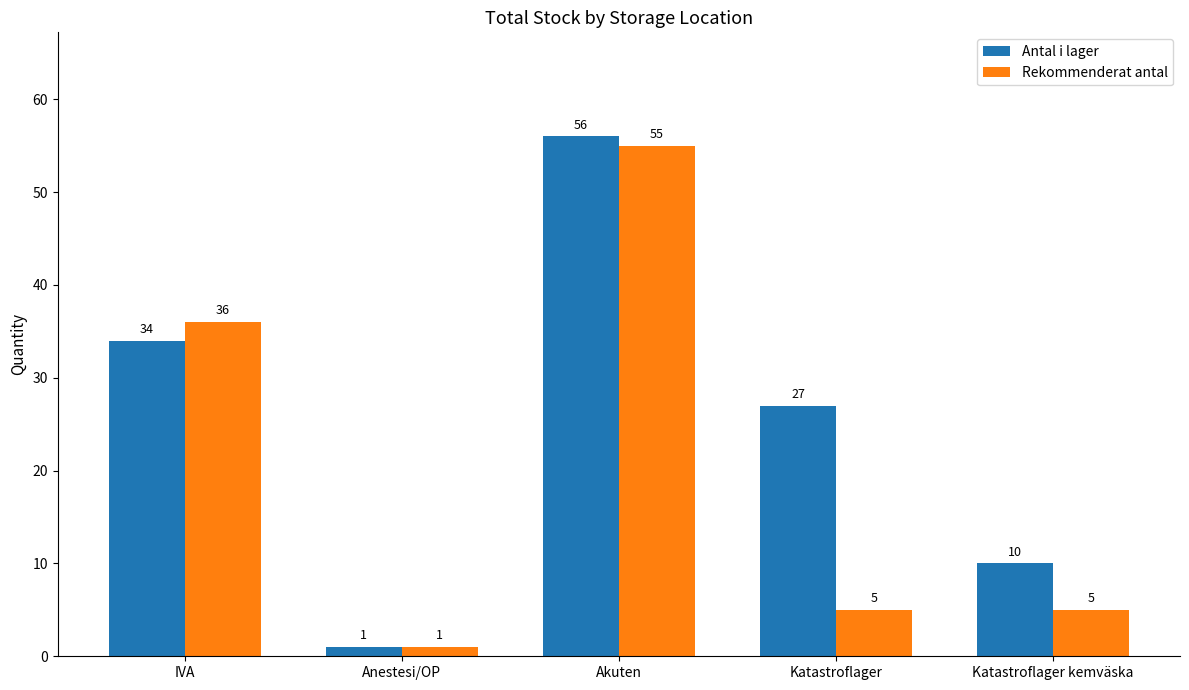

What is the minimum value shown in the chart?

1